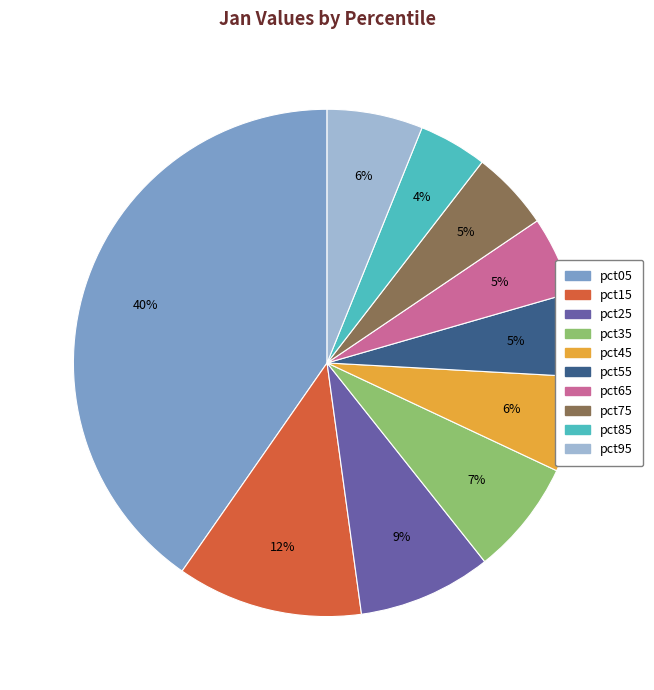

How many slices are in this pie chart?

10